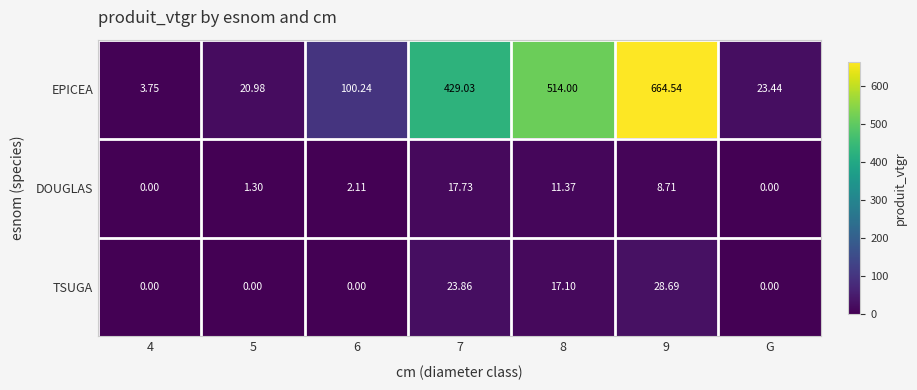

How many data points does each series have?

7